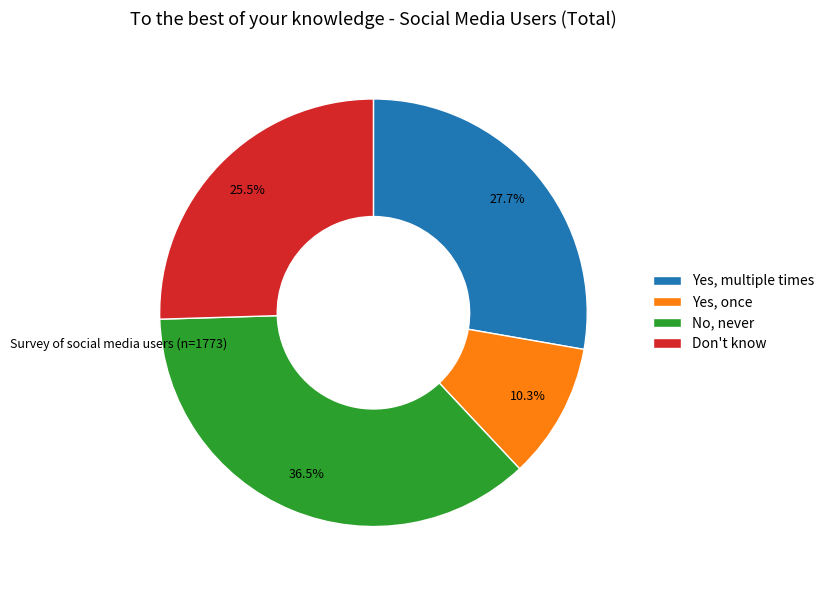

What percentage is the Yes, once slice, to the nearest percent?

10%